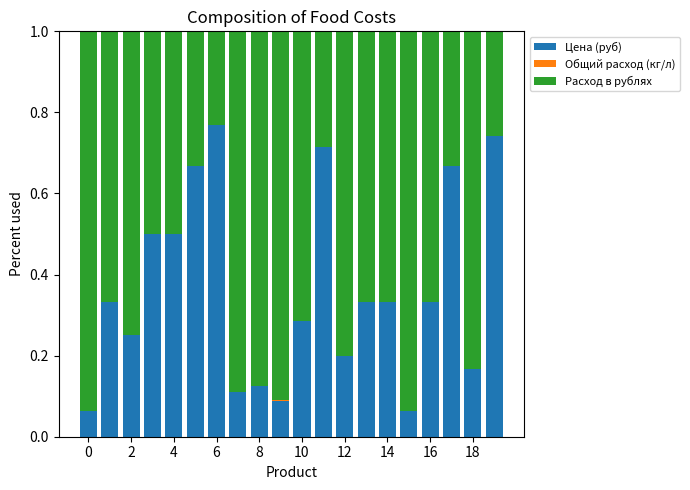

Which series has the largest range (max minus min)?

Цена (руб)